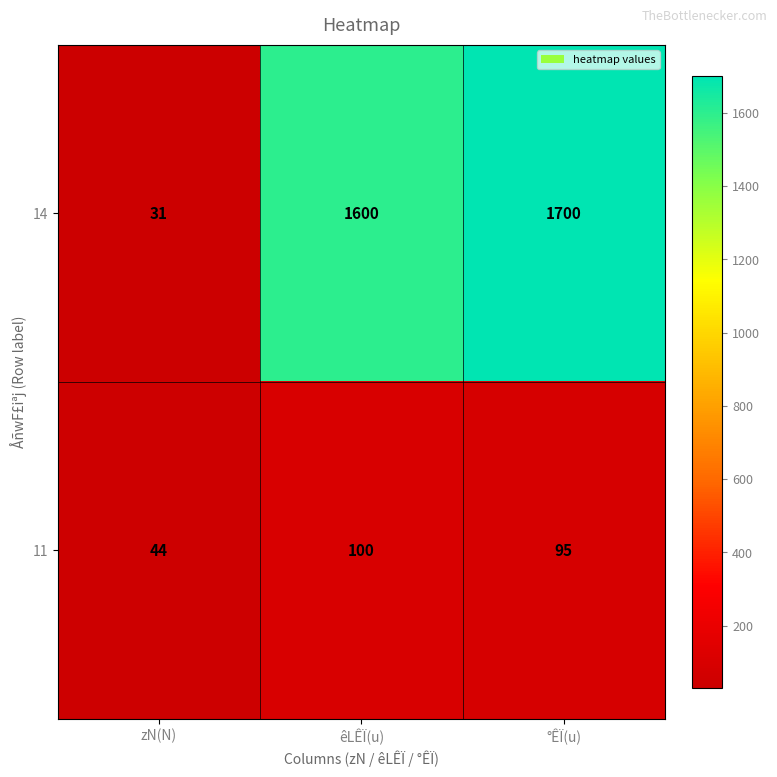

What is the difference between the 14 values at zN(N) and °ÊÏ(u)?

1669